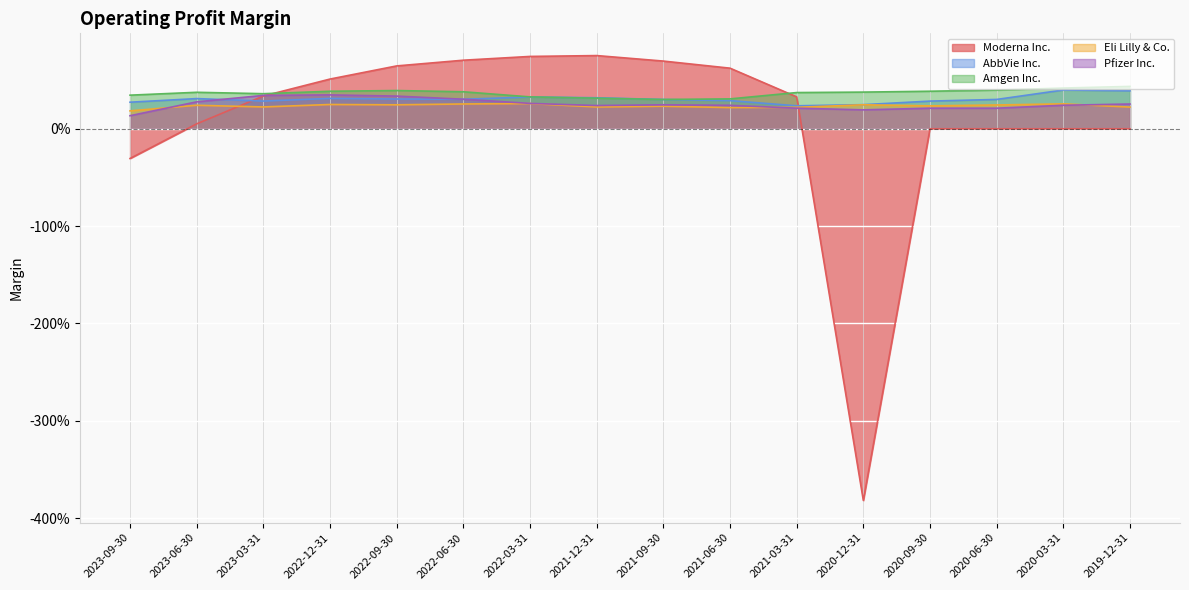

True or false: Pfizer Inc. has a value of 0.5 at 2022-06-30.

False